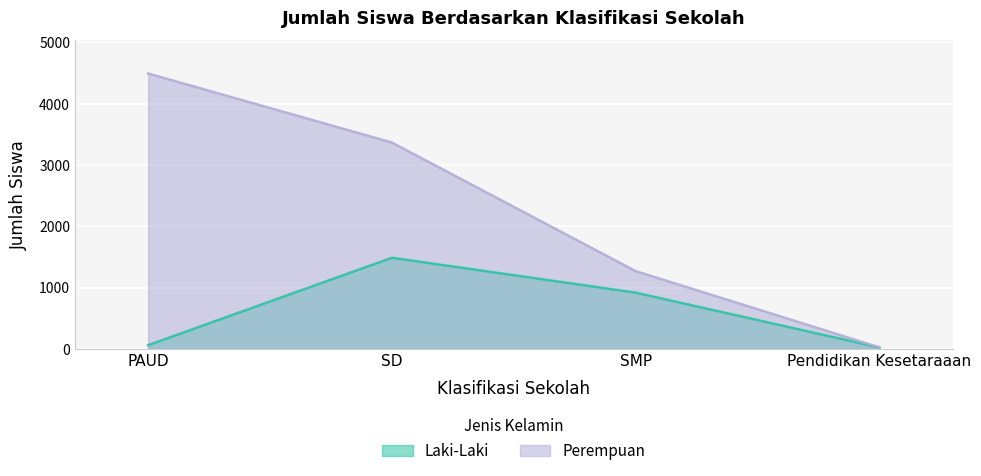

How many lines are shown in the chart?

2